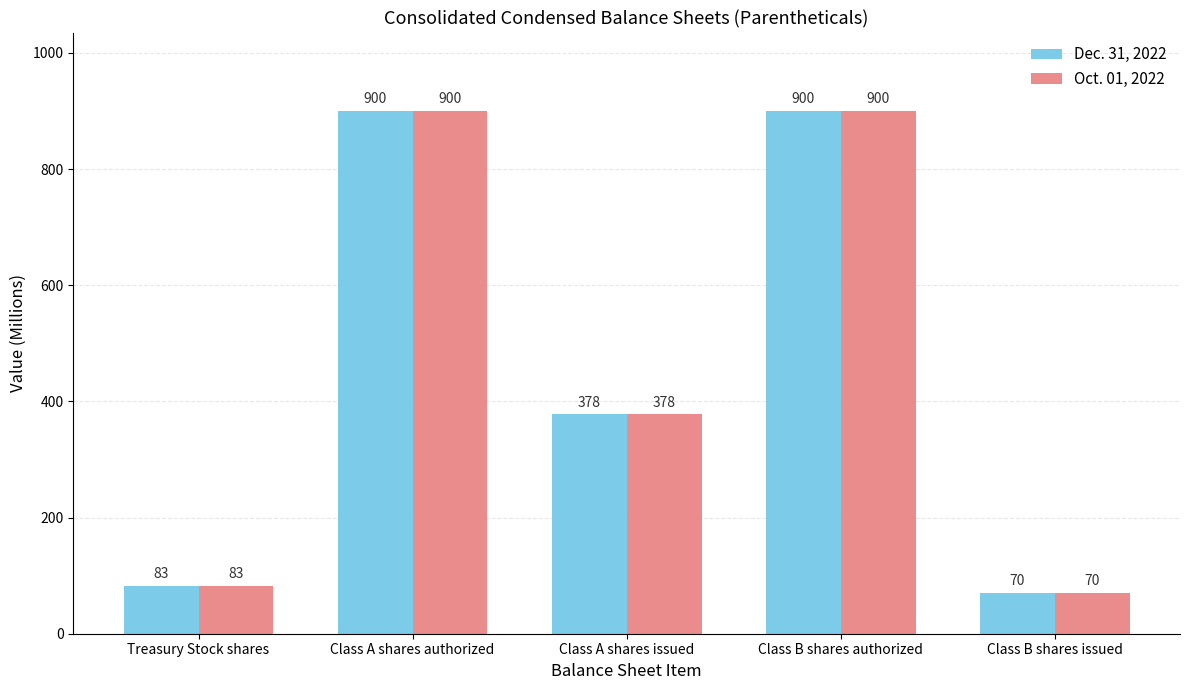

What is the label of the 3rd bar from the right?

Class A shares issued